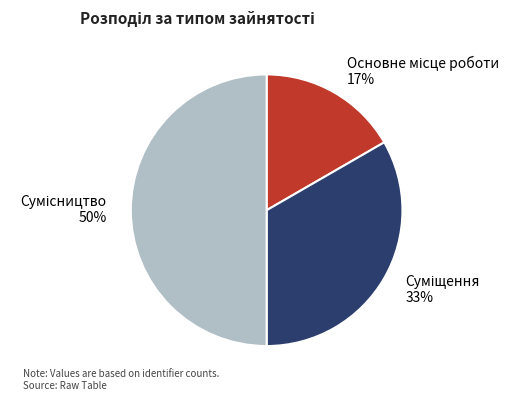

To the nearest percent, what is the average slice percentage?

33%